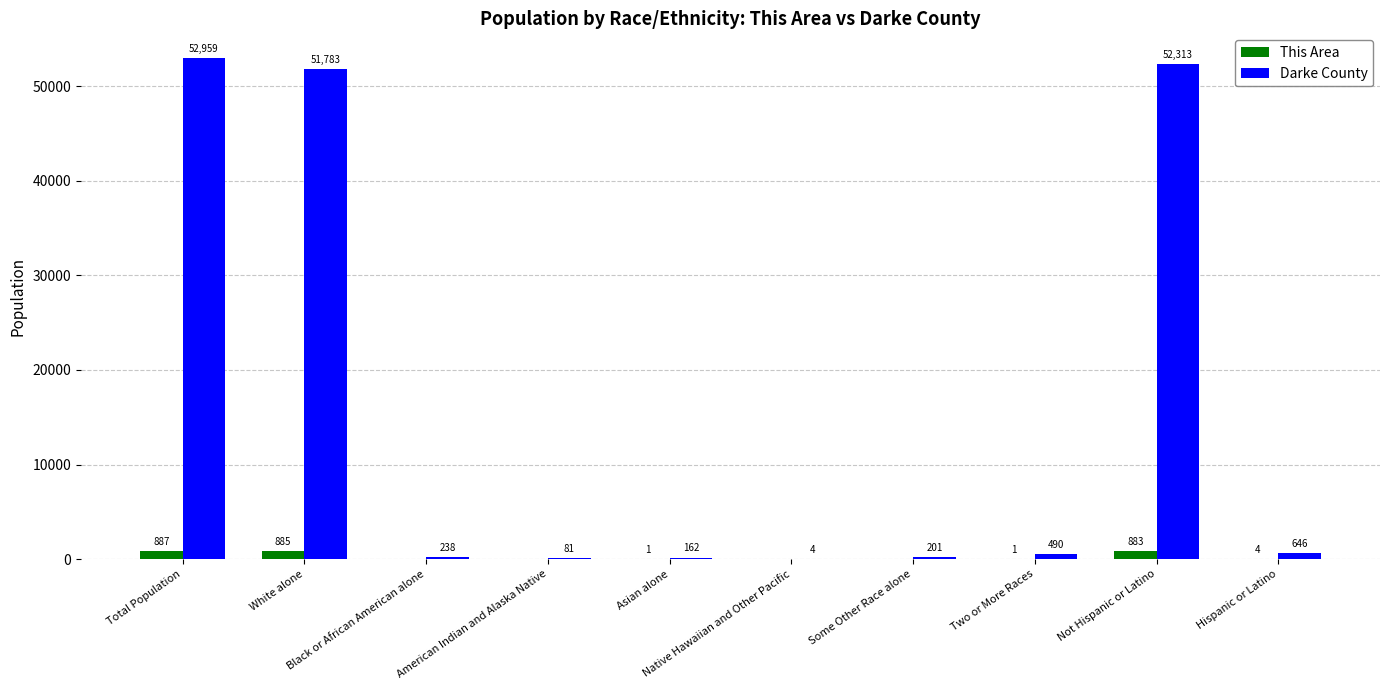

Is the value of This Area at White alone greater than the value of Darke County at Some Other Race alone?

Yes